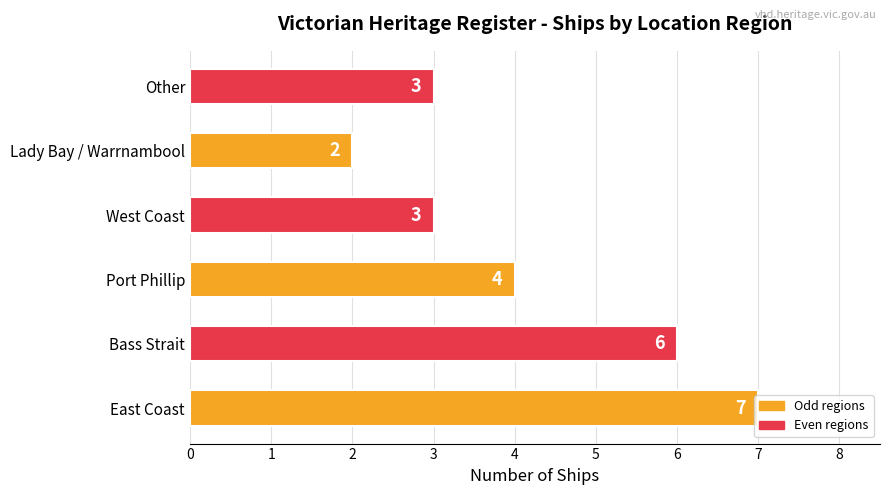

Are the bars grouped side by side (vs. stacked)?

No